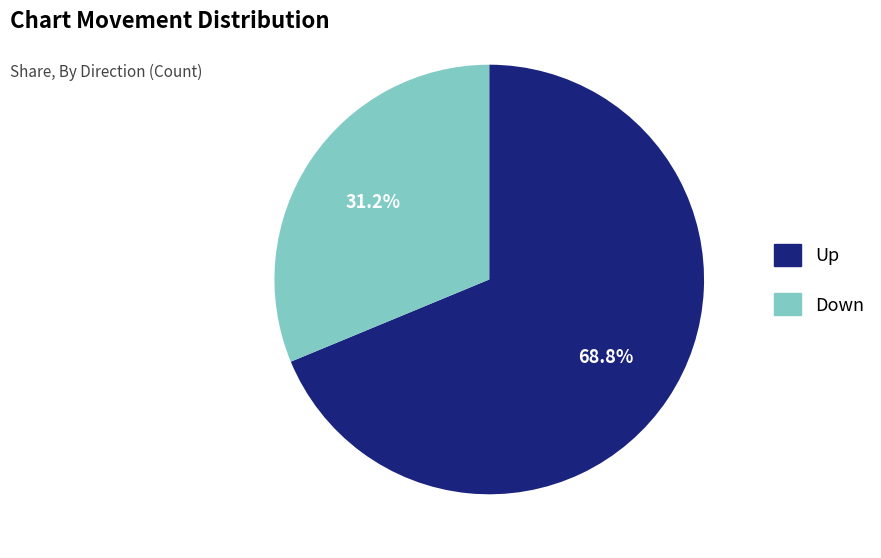

What is the smallest slice in the pie chart?

Down